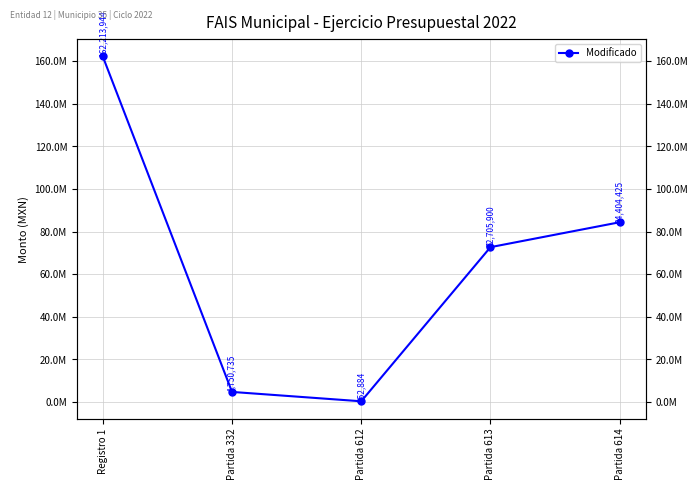

What is the label of the 1st point from the left?

Registro 1